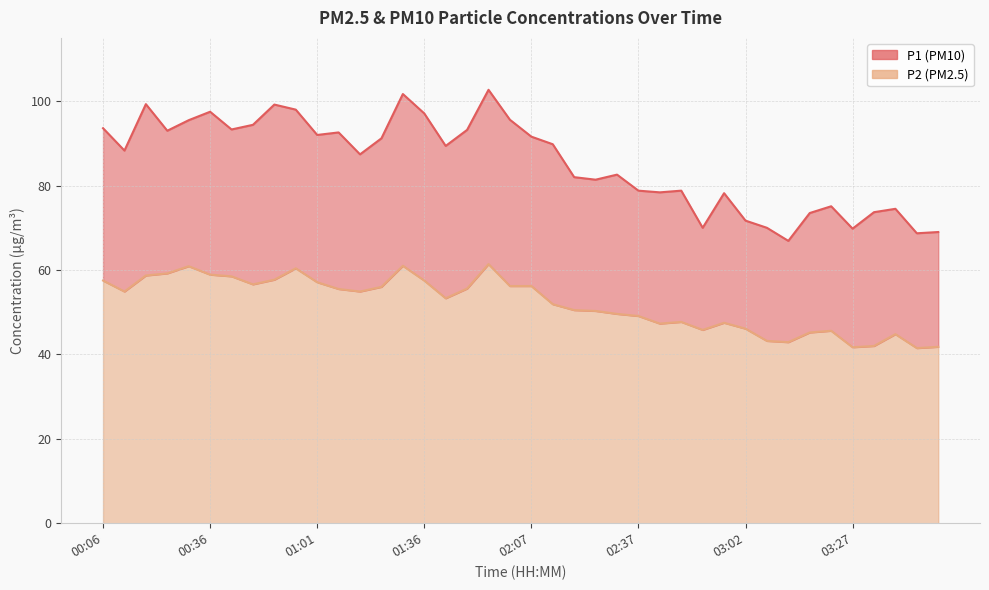

Where is the first local minimum for P1?

00:11